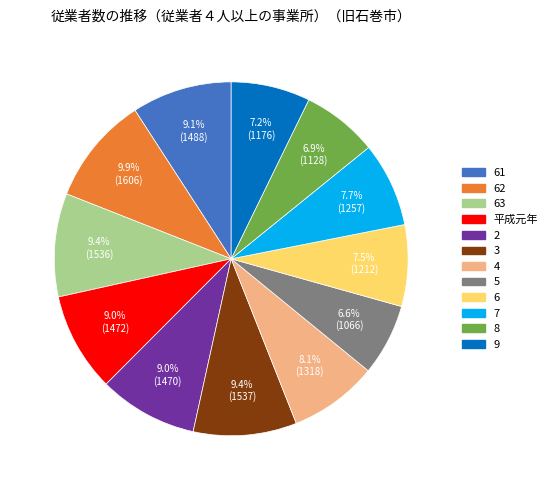

Is there any slice that represents more than half of the pie?

No